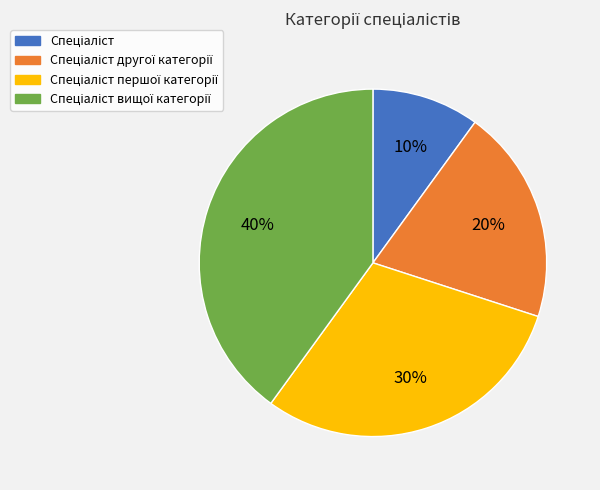

Does any single category account for the majority?

No